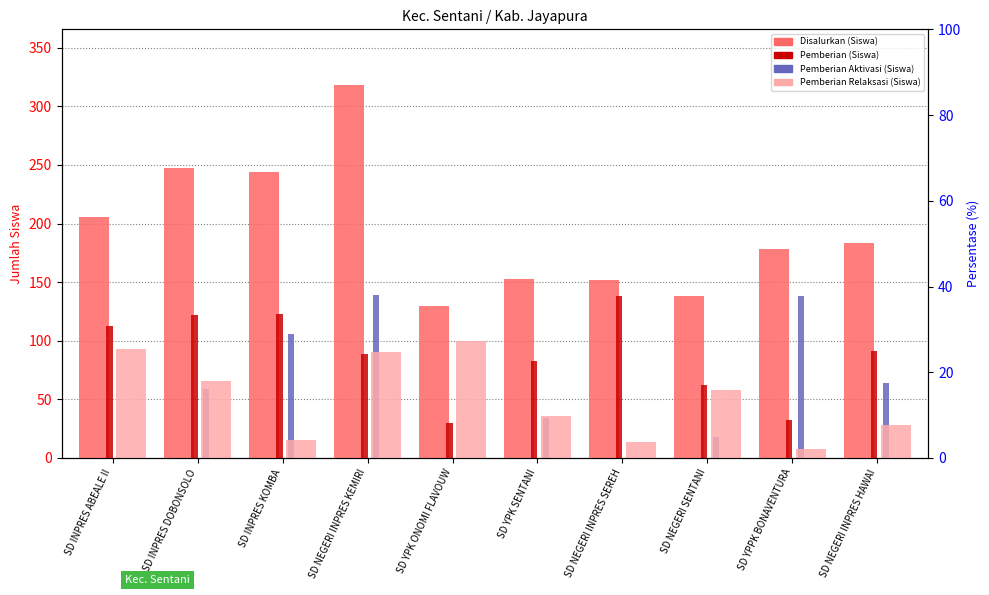

At how many categories does at least one series exceed 126?

10